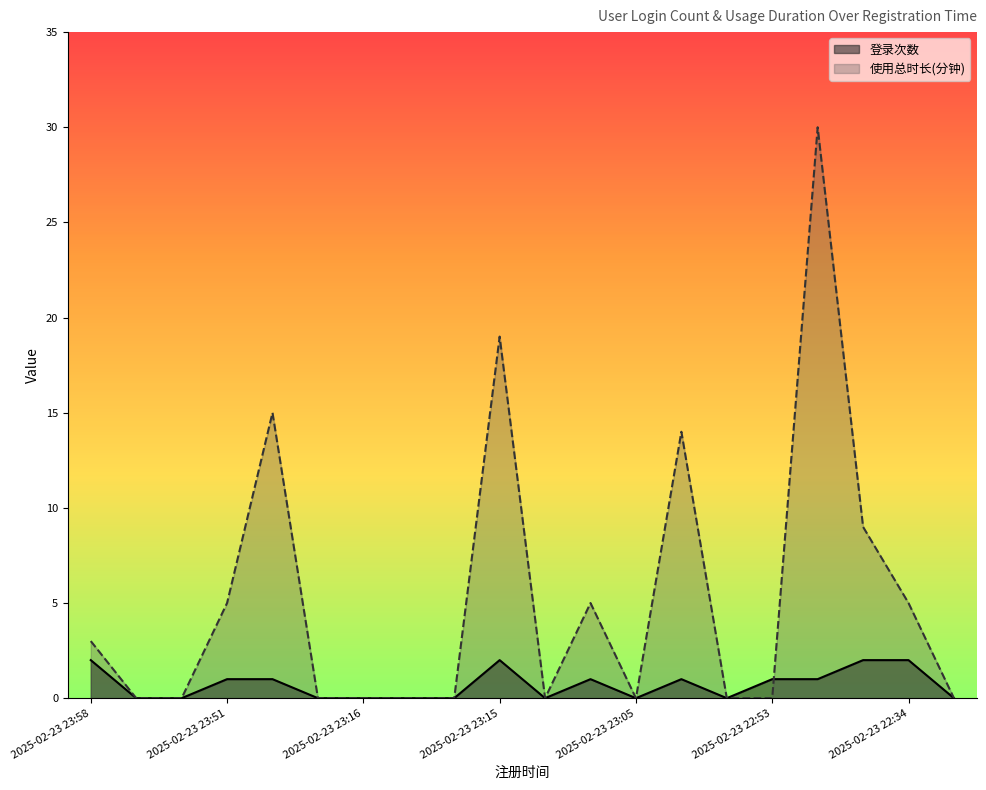

What is the difference between the maximum and minimum values in the 登录次数 series?

2